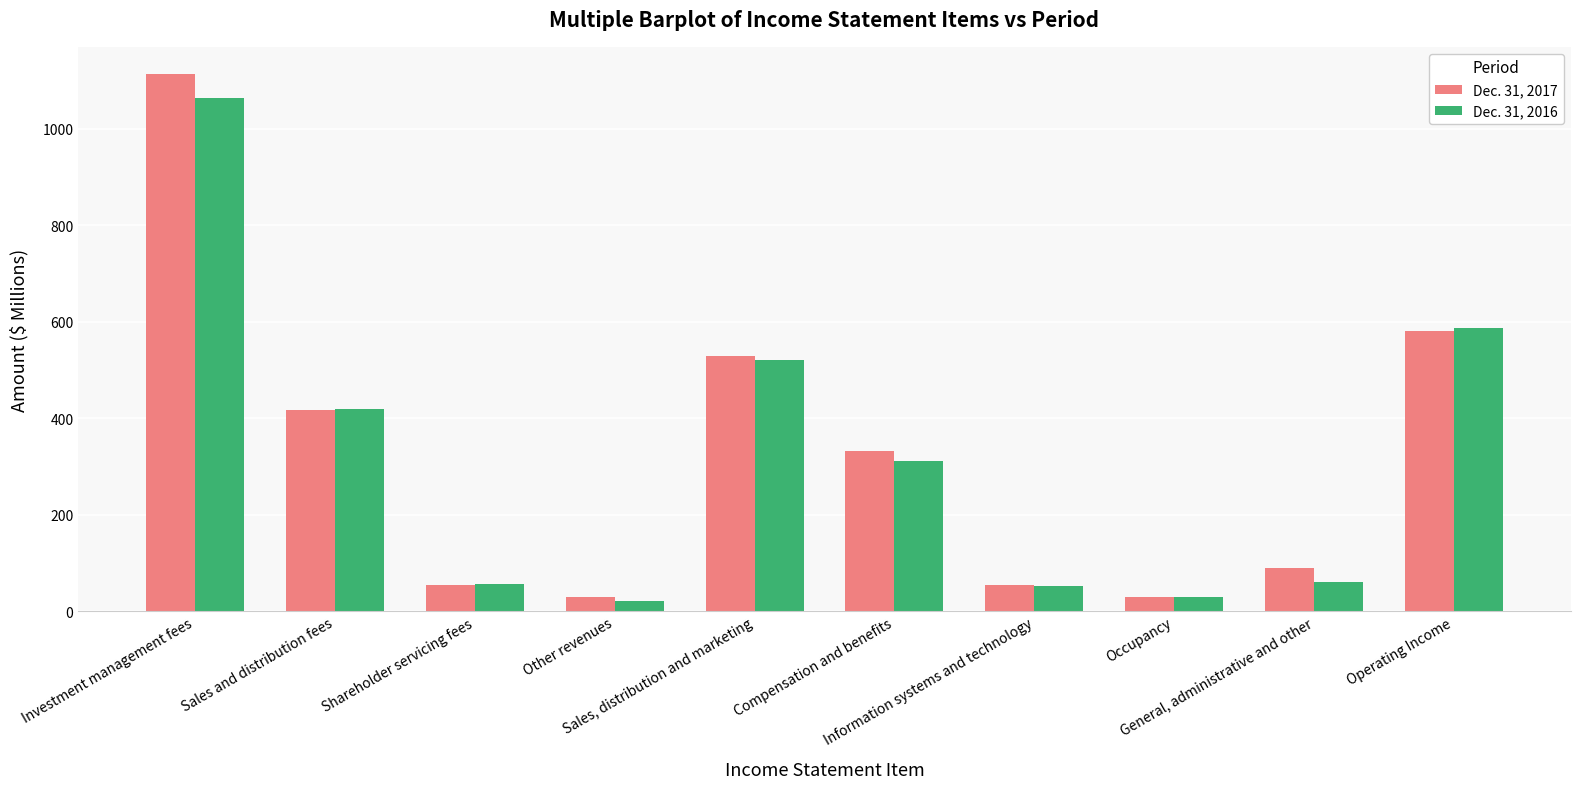

What is the sum of all Dec. 31, 2017 values?

3231.0